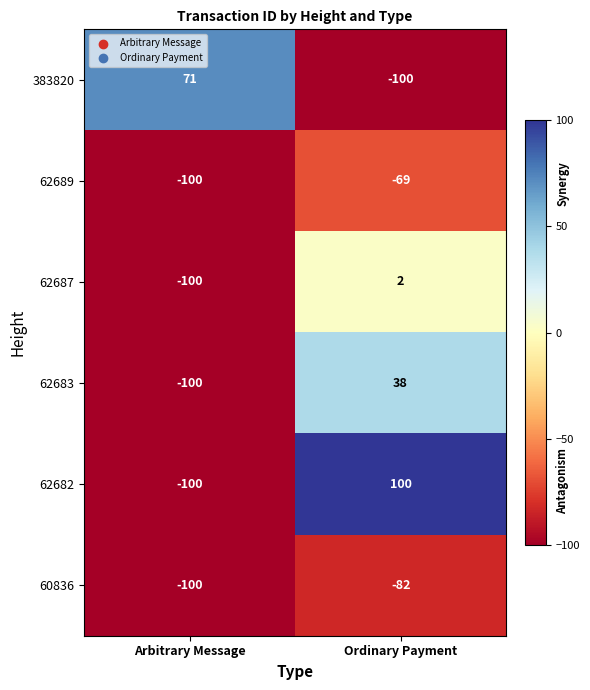

How many data points does each series have?

2